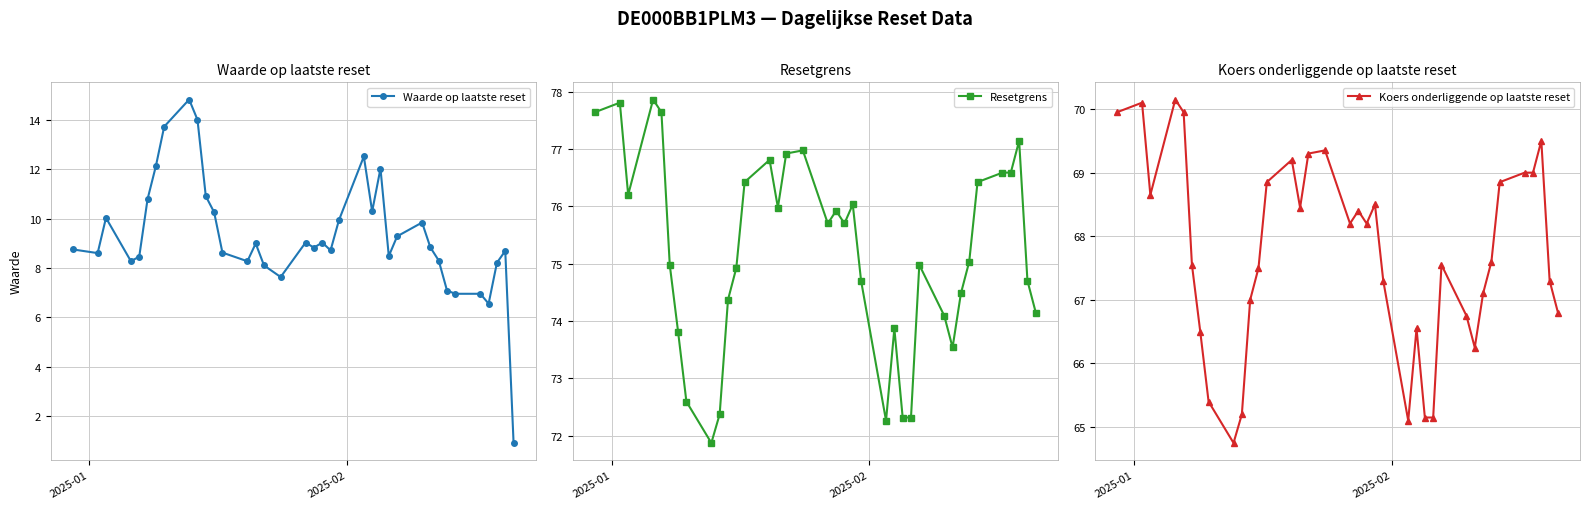

What are all the series names shown in the legend?

Waarde op laatste reset, Resetgrens, Koers onderliggende op laatste reset